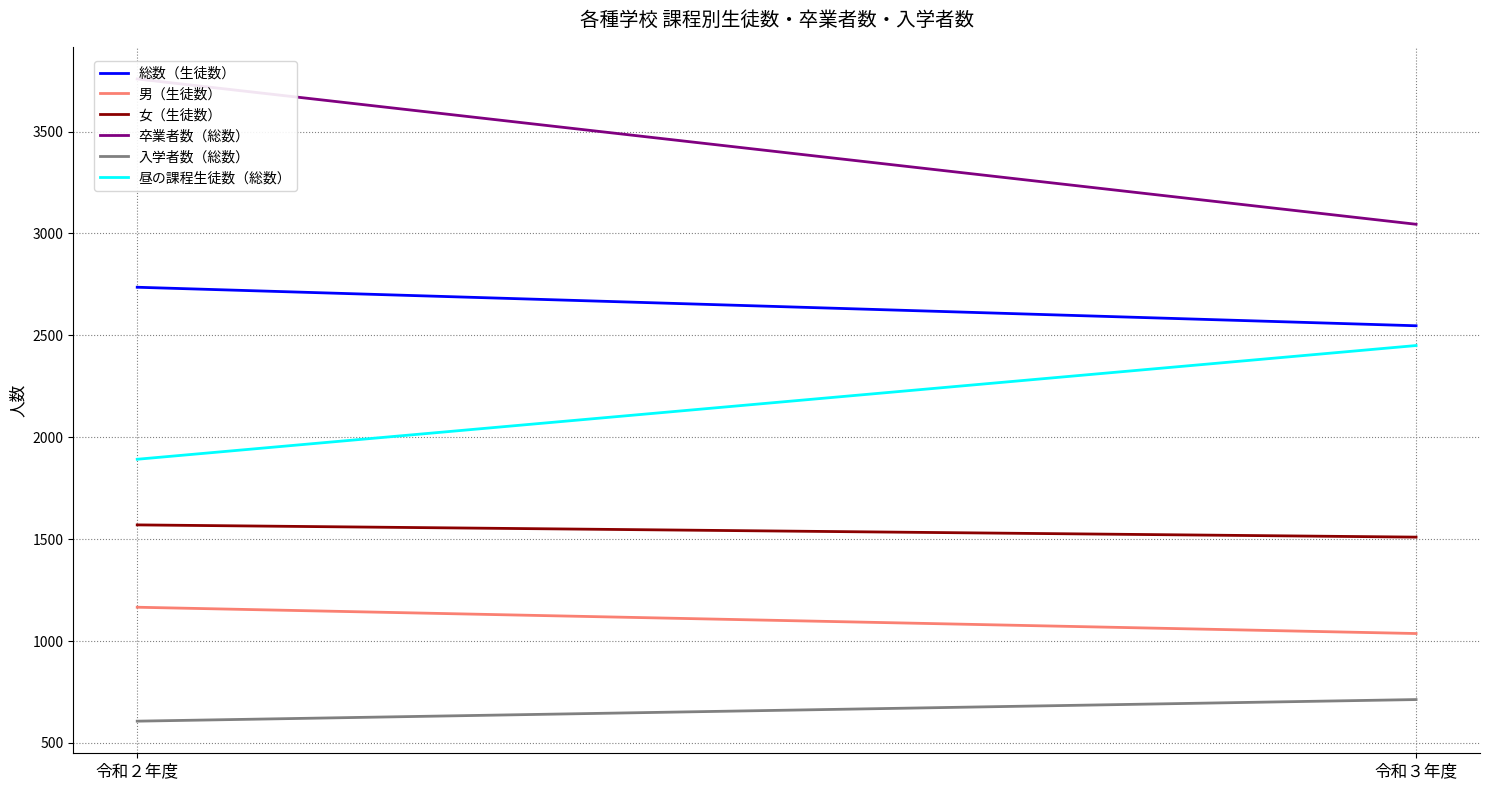

The 総数（生徒数） series shows 2547 at 令和３年度. True or false?

True